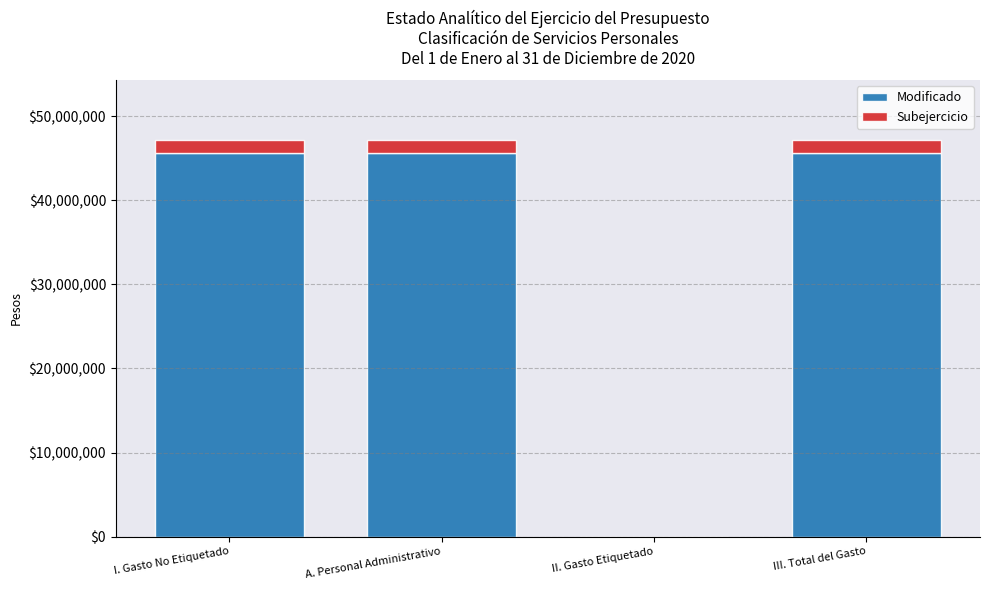

What is the total value across all series at III. Total del Gasto?

47202108.4